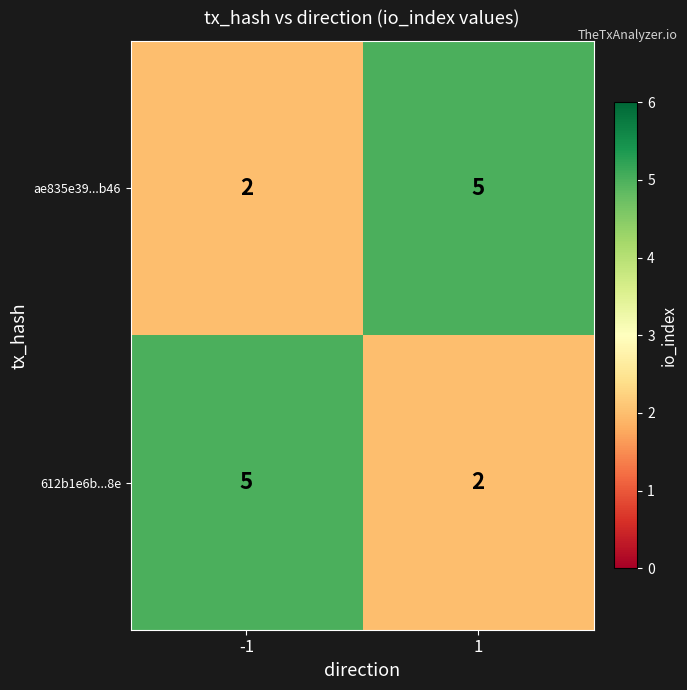

The value of 612b1e6b...8e at 1 is 2. True or false?

True